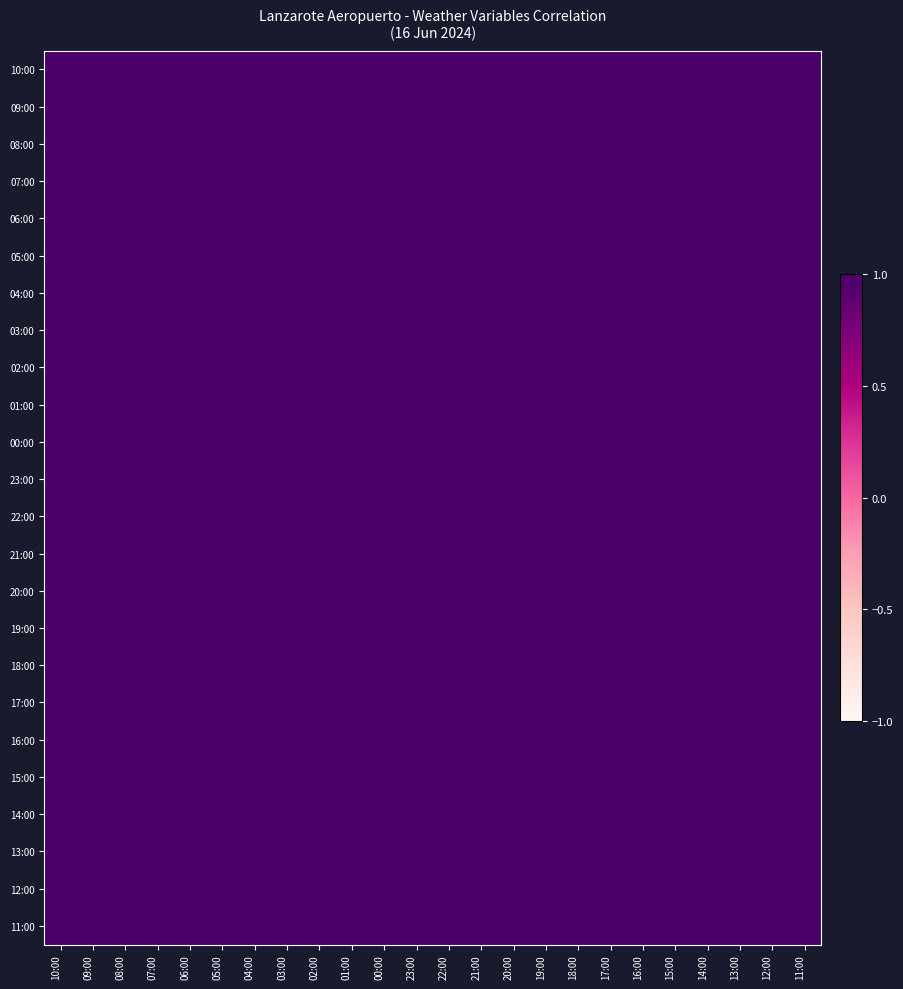

Count the number of data series in this chart.

24